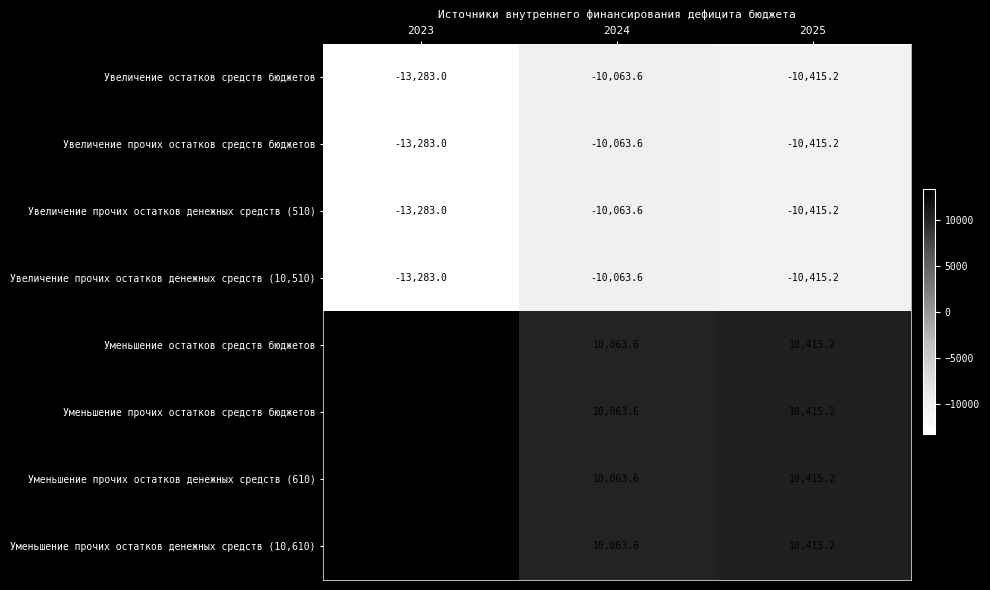

Reading left to right, transcribe all the data shown in this chart.

Увеличение остатков средств бюджетов: -13283.0	-10063.6	-10415.2
Увеличение прочих остатков средств бюджетов: -13283.0	-10063.6	-10415.2
Увеличение прочих остатков денежных средств (510): -13283.0	-10063.6	-10415.2
Увеличение прочих остатков денежных средств (10,510): -13283.0	-10063.6	-10415.2
Уменьшение остатков средств бюджетов: 13283.0	10063.6	10415.2
Уменьшение прочих остатков средств бюджетов: 13283.0	10063.6	10415.2
Уменьшение прочих остатков денежных средств (610): 13283.0	10063.6	10415.2
Уменьшение прочих остатков денежных средств (10,610): 13283.0	10063.6	10415.2